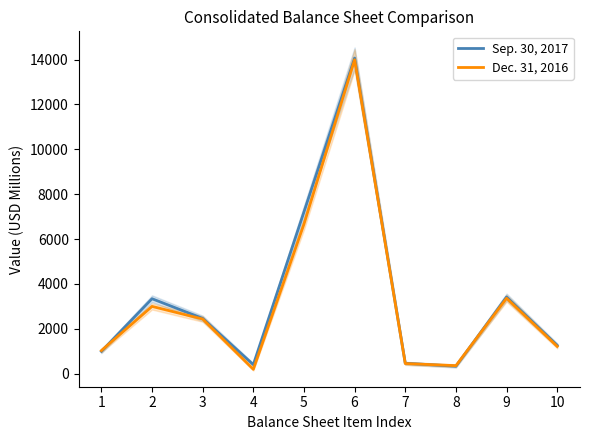

Is it true that Dec. 31, 2016 equals 3001 at 2?

True